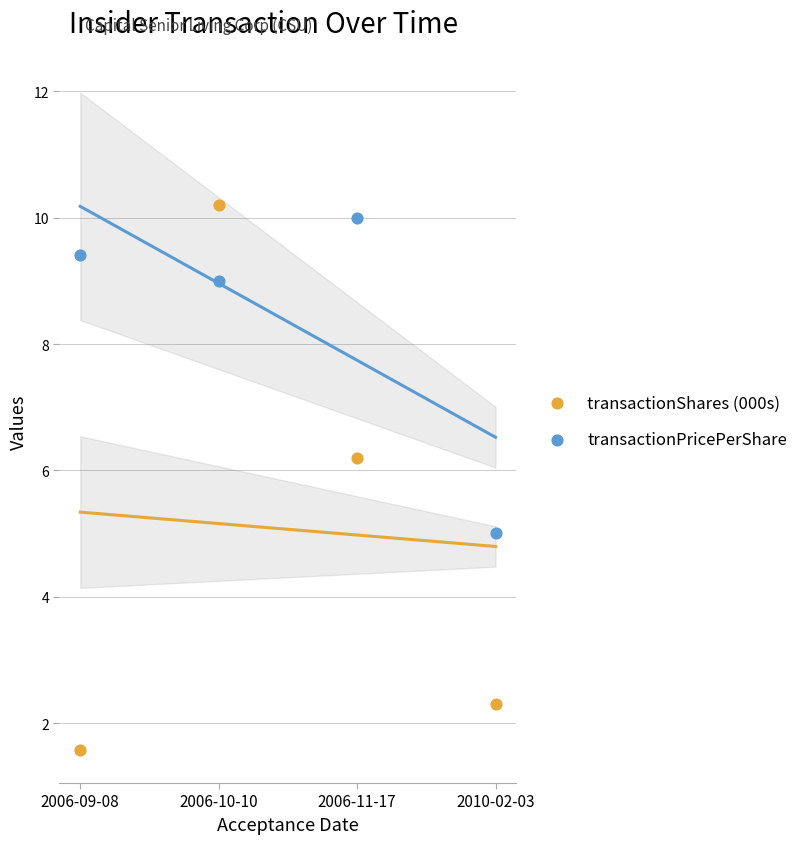

What are all the series names shown in the legend?

transactionShares (000s), transactionPricePerShare